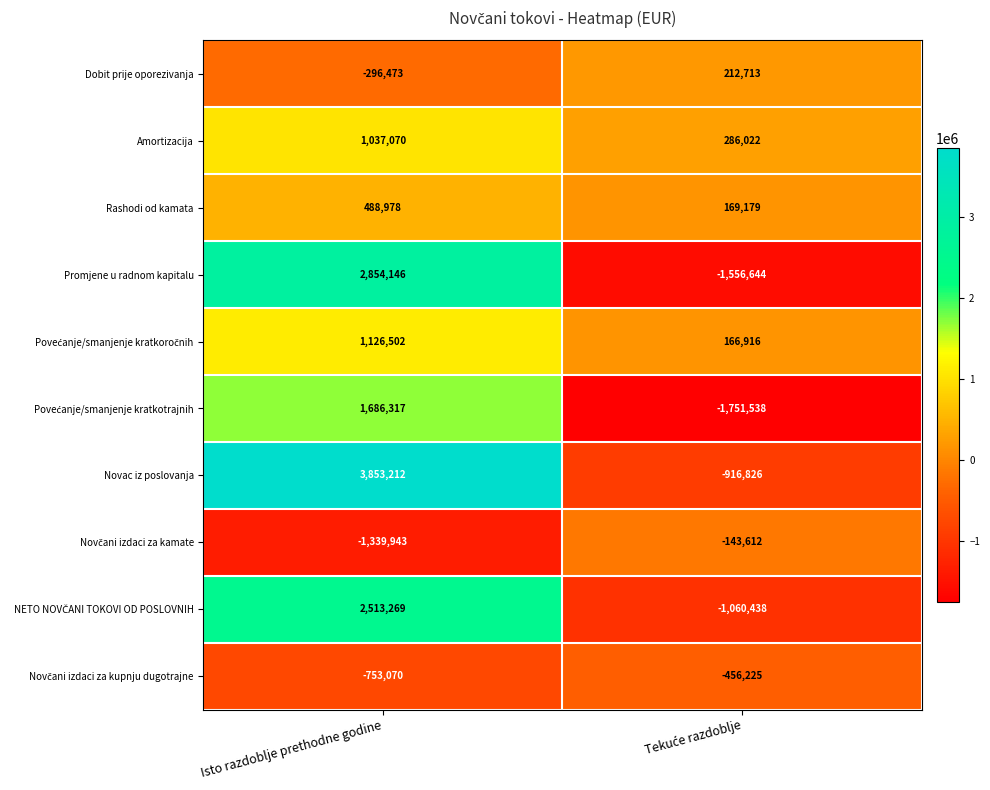

What is the difference between the maximum and minimum values in the Amortizacija series?

751048